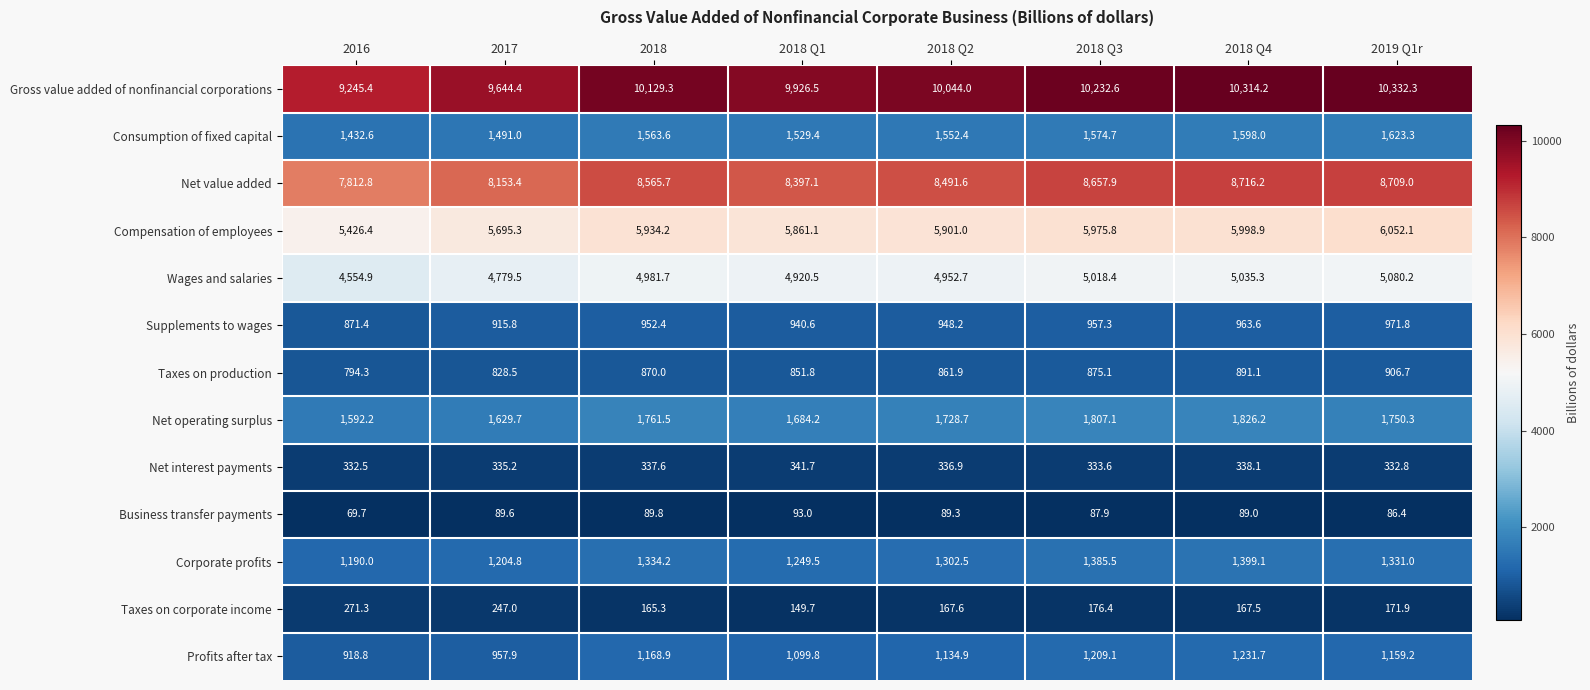

Where does the Corporate profits series first go above 1331?

2018